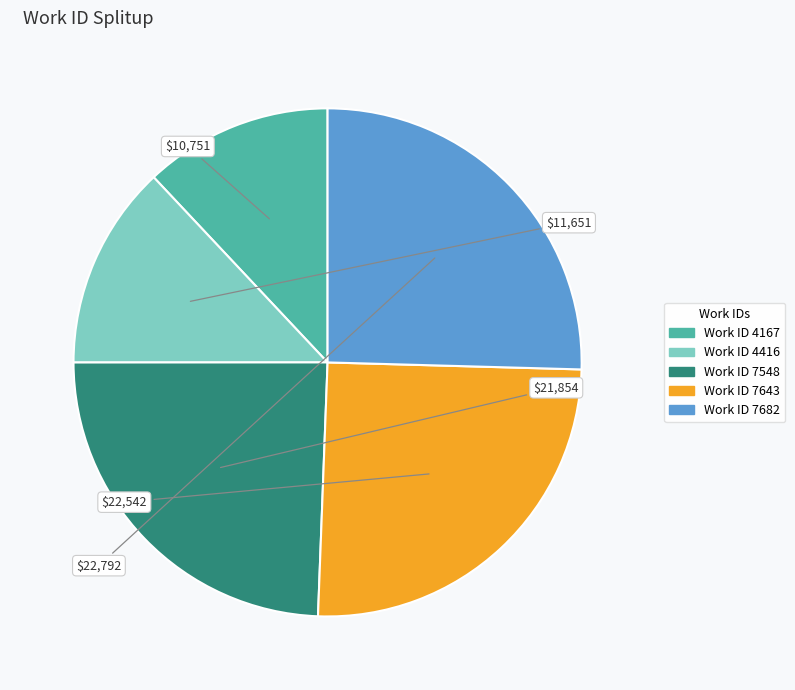

Does any single category account for the majority?

No